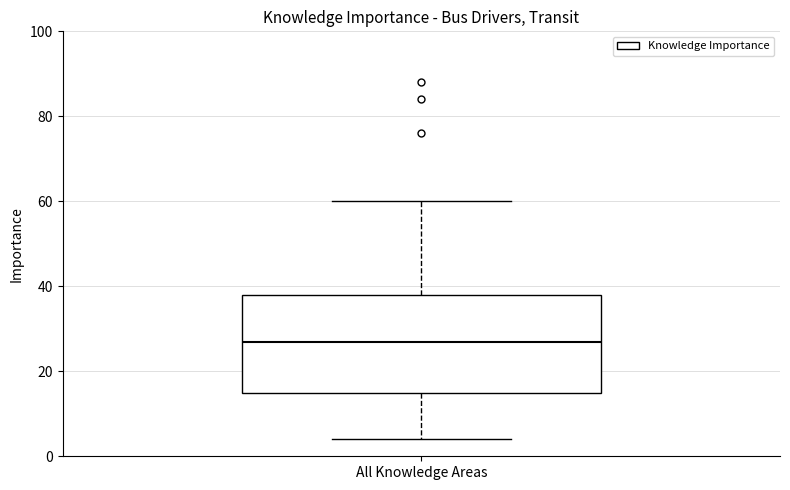

Read this box plot against the y-axis: the position of the median line, the range covered by the box, and the ends of both whiskers. The values are not printed on the chart, so give them approximately, as read against the axis.

median 28, box 16 to 38, whiskers 4 to 60